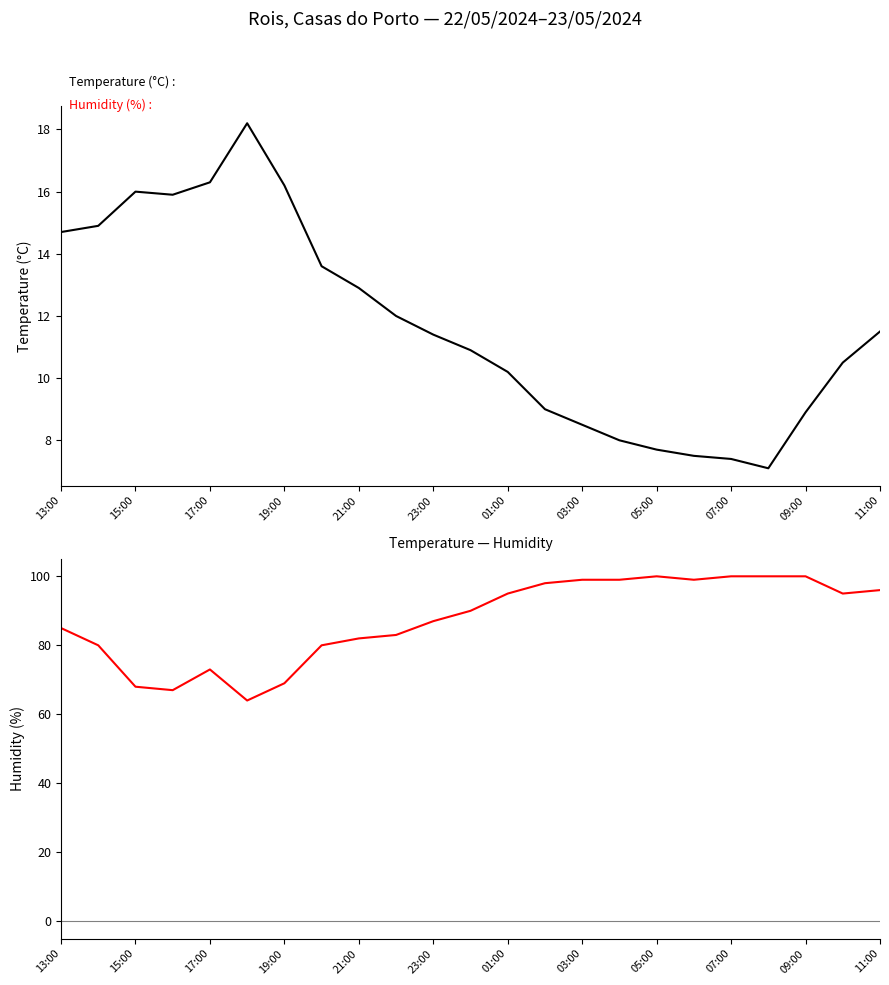

What value does the Humidity (%) series have at 01:00?

95.0